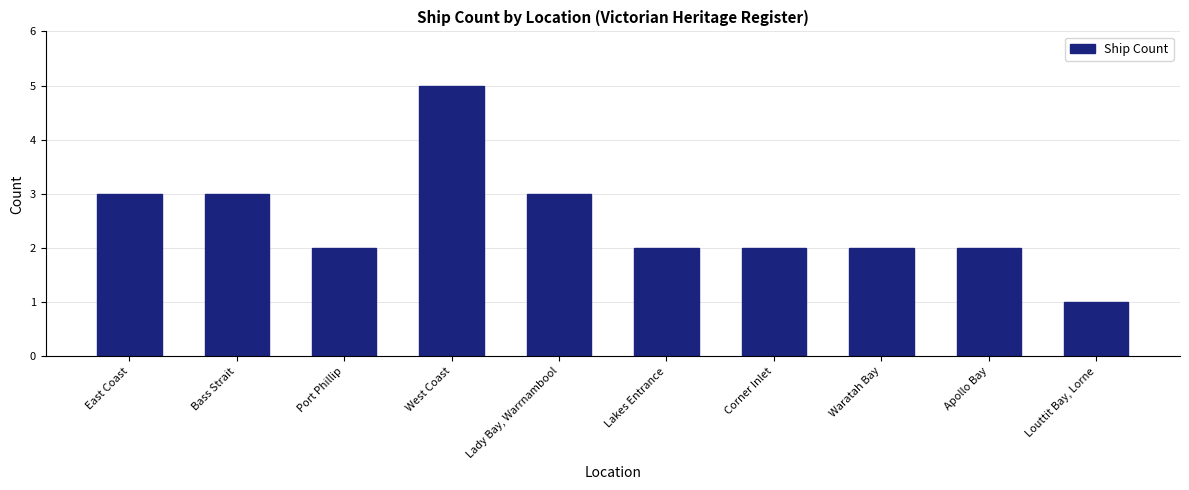

What is the difference between the values at Corner Inlet and West Coast?

3